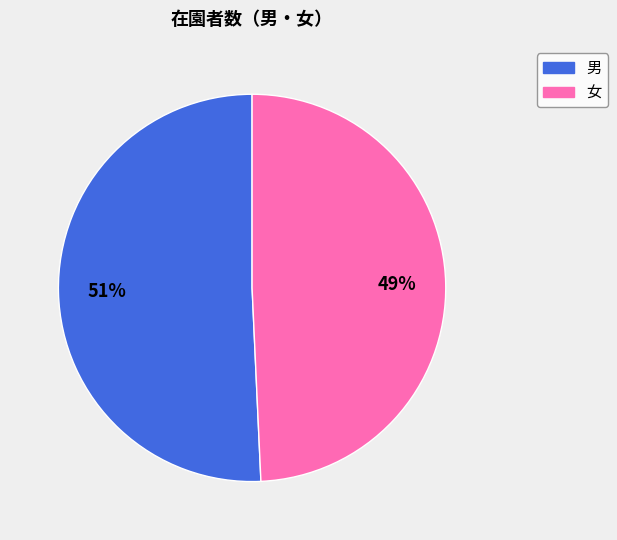

Does any single category account for the majority?

Yes